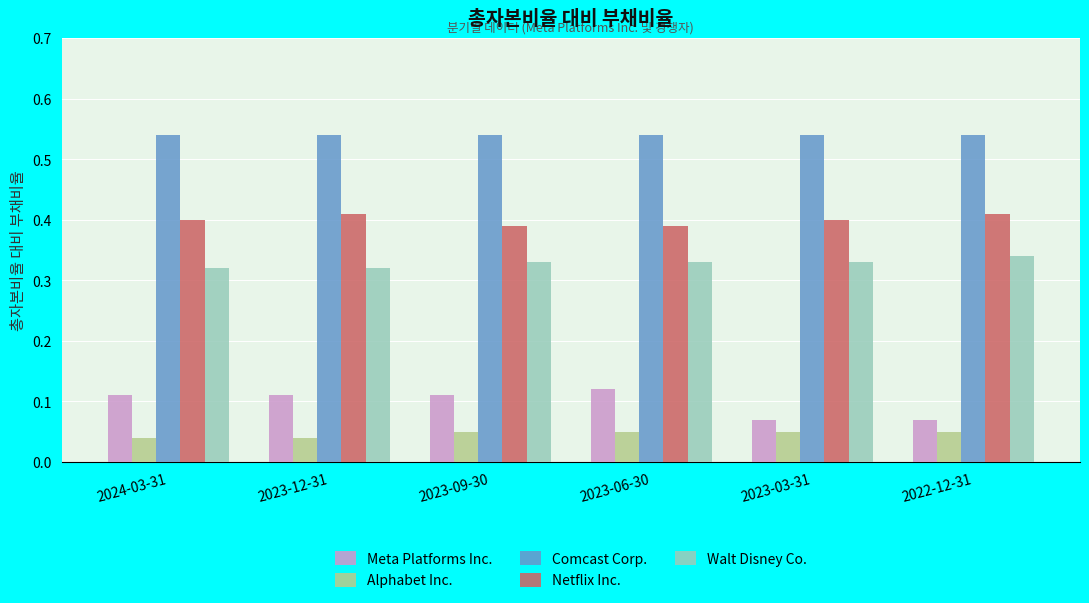

What is the sum of the Walt Disney Co. values at 2022-12-31 and 2023-06-30?

0.7